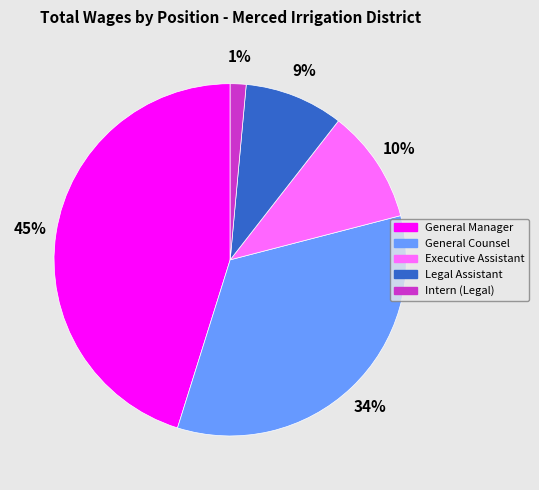

What is the largest slice in the pie chart?

General Manager